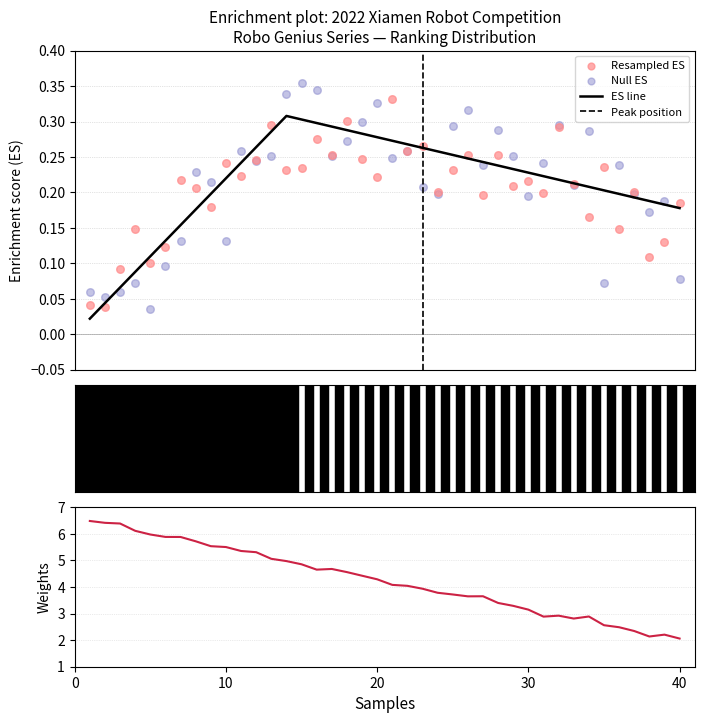

Which has a higher value, 13 or 23?

13